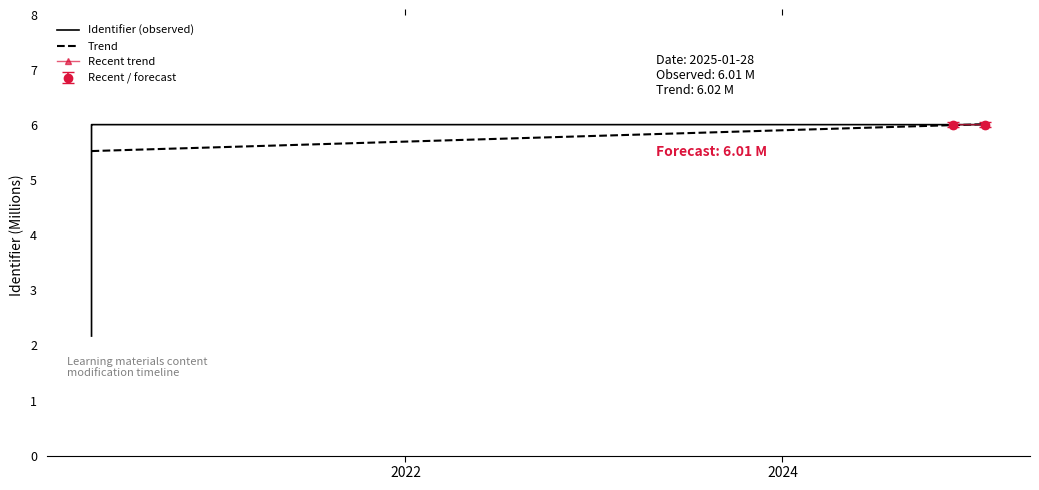

Reading left to right, list all the values displayed in this chart.

2.2	6.0	6.0	6.0	6.0	6.0	6.0	6.0	6.0	6.0	6.0	6.0